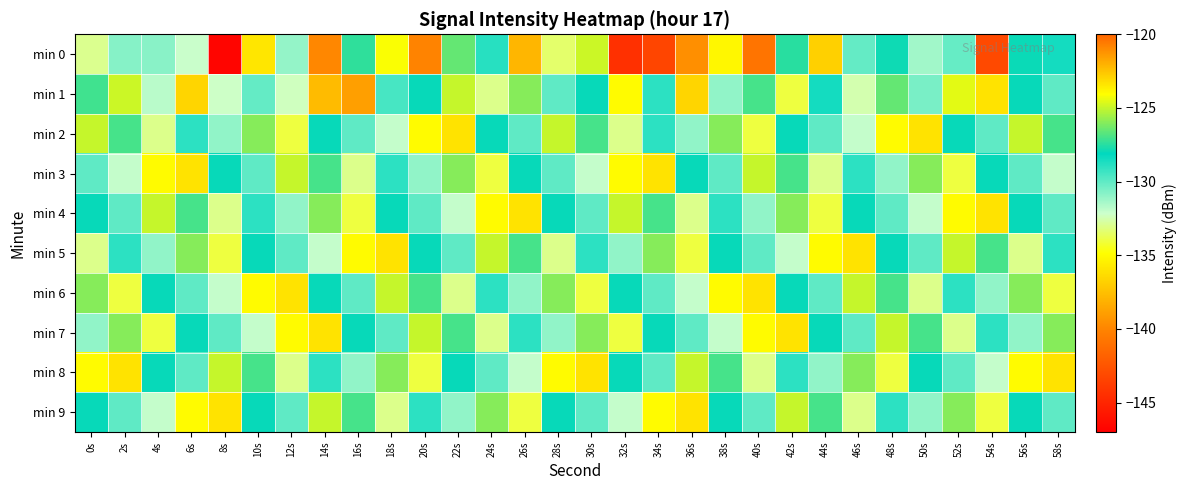

At which category does the chart reach its peak across all series?

36s